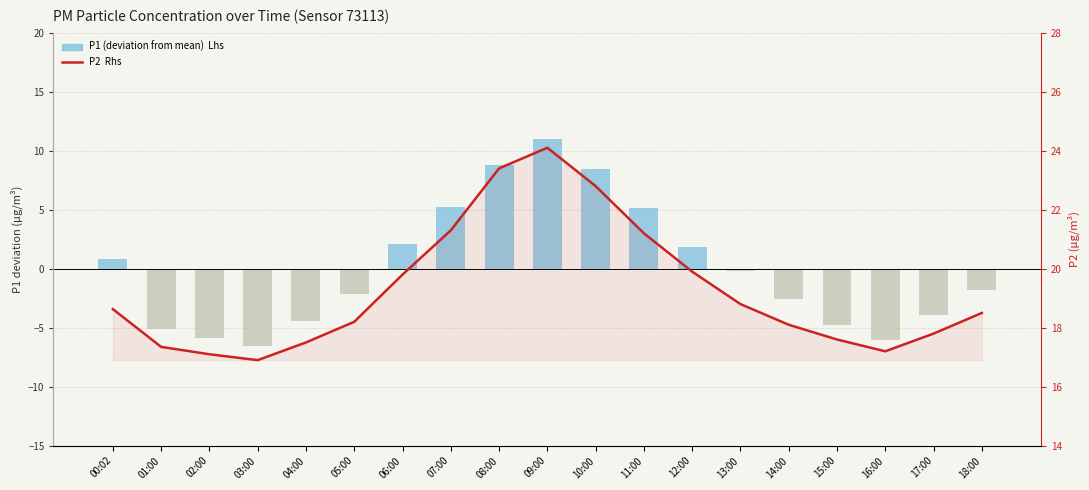

What is the spread (max minus min) of values at 17:00?

21.7